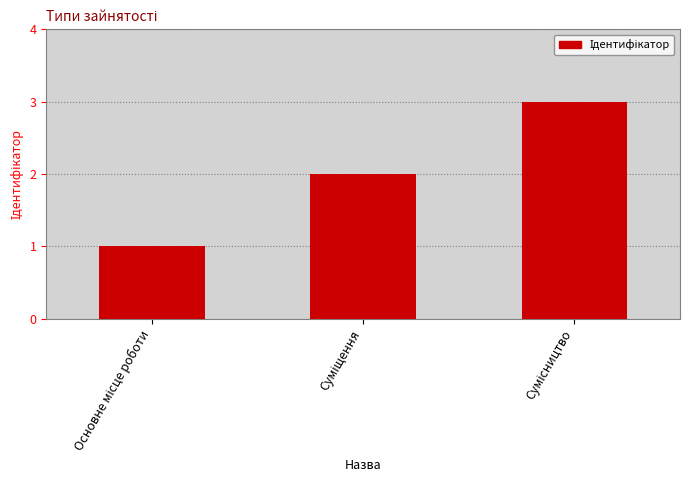

What is the greatest value displayed?

3